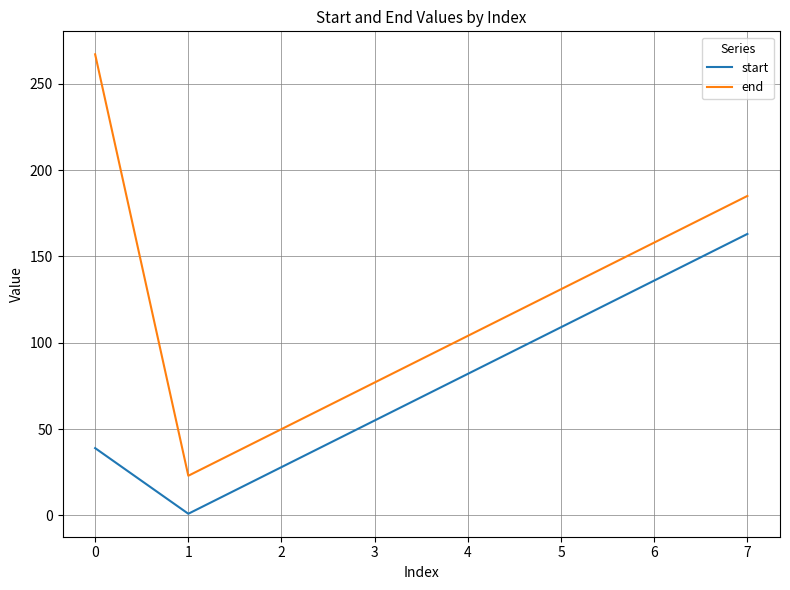

What is the average value of the end series?

124